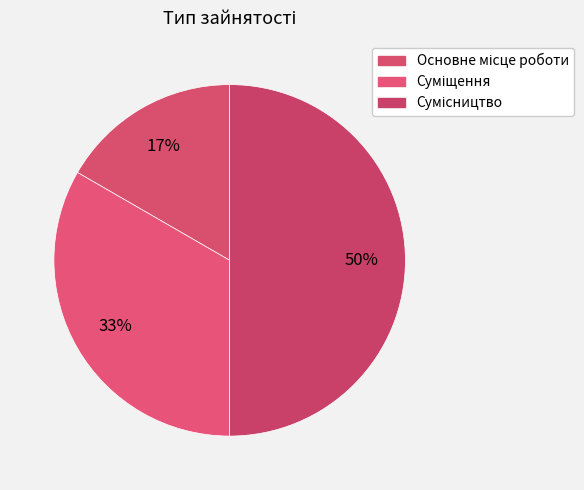

How many segments does this pie chart have?

3